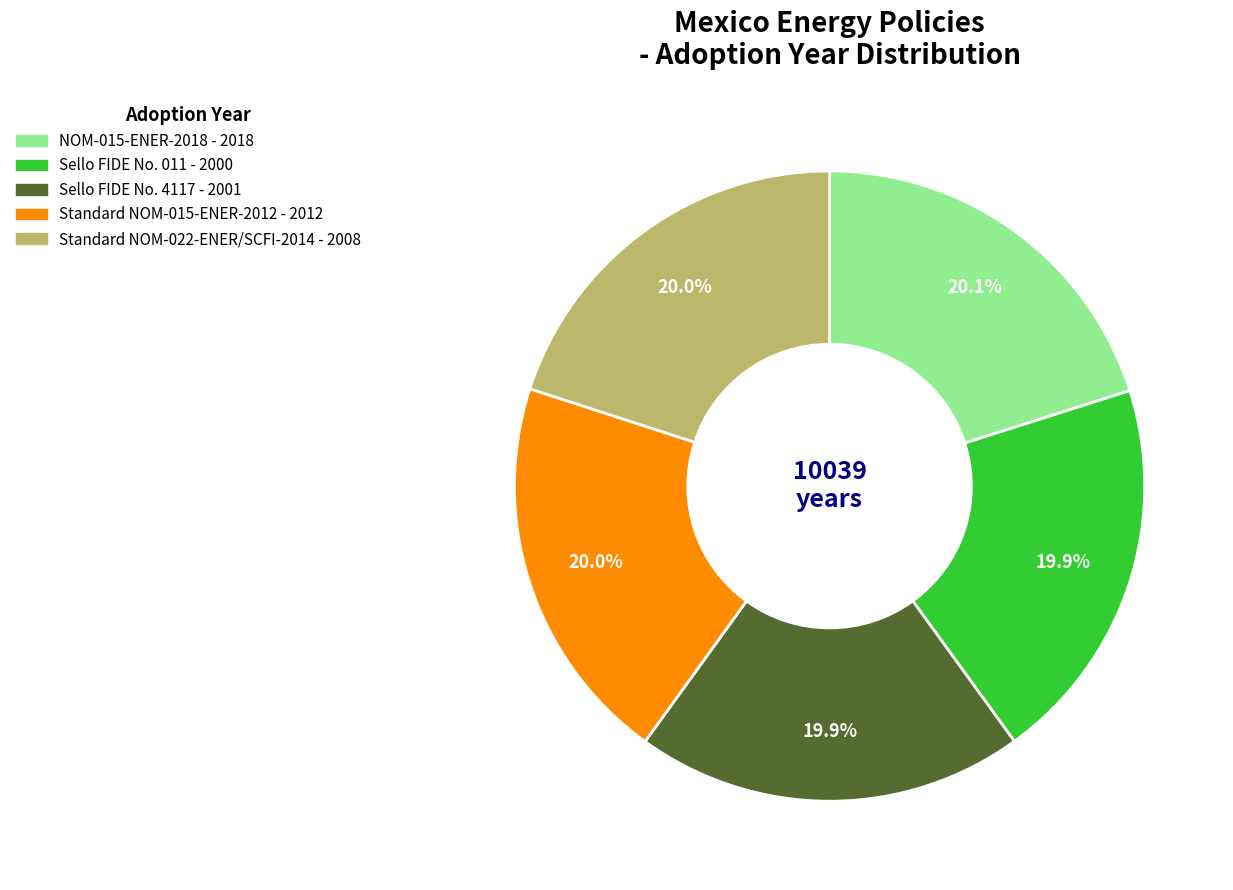

Approximately how many times larger is the value at NOM-015-ENER-2018 compared to Sello FIDE No. 4117?

1.0